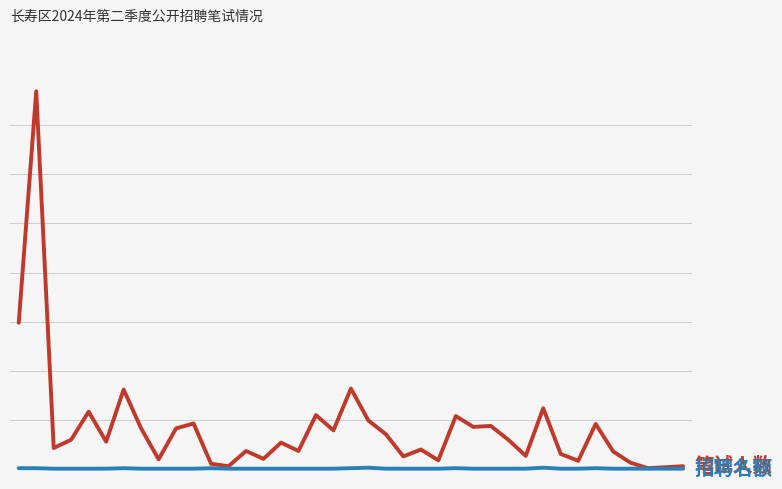

What is the minimum value shown in the chart?

1